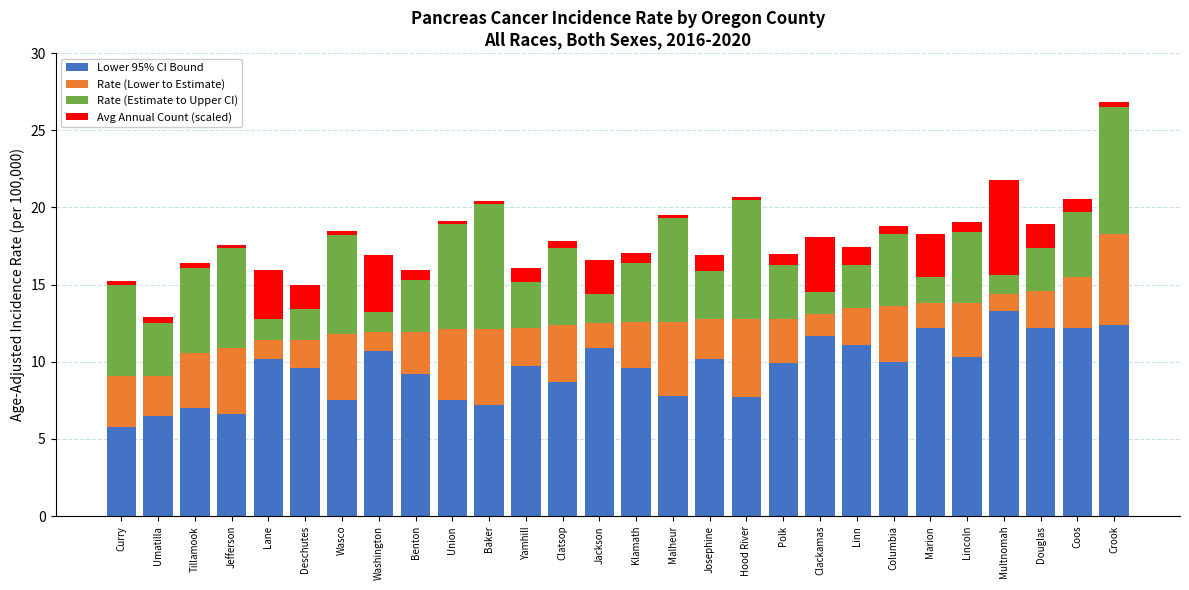

What value does the Lower 95% CI Bound series have at Linn?

11.1